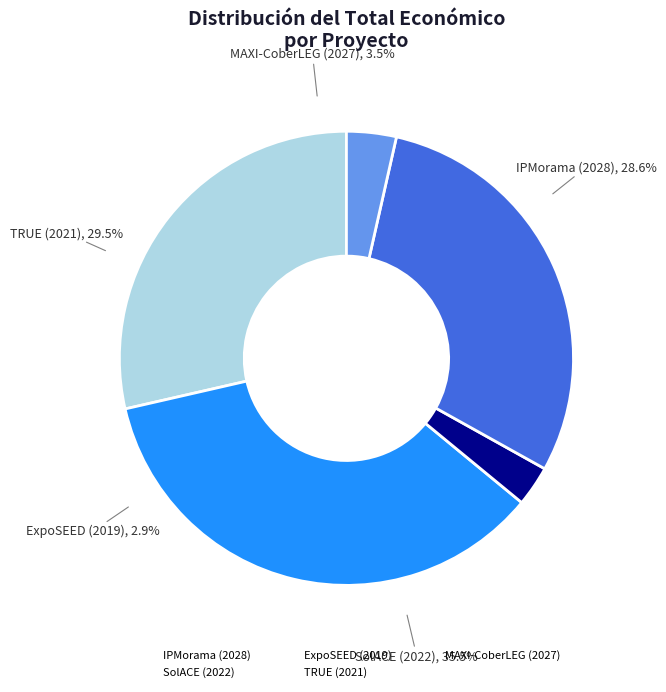

Approximately how many times larger is the value at IPMorama (2028) compared to TRUE (2021)?

1.0